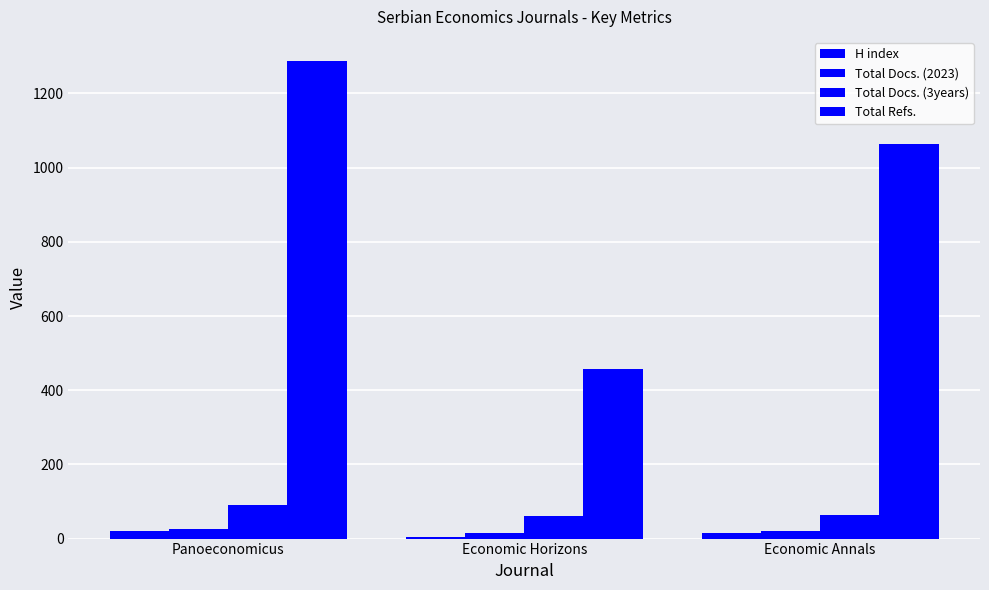

How many data points in Total Docs. (3years) are less than 63?

1